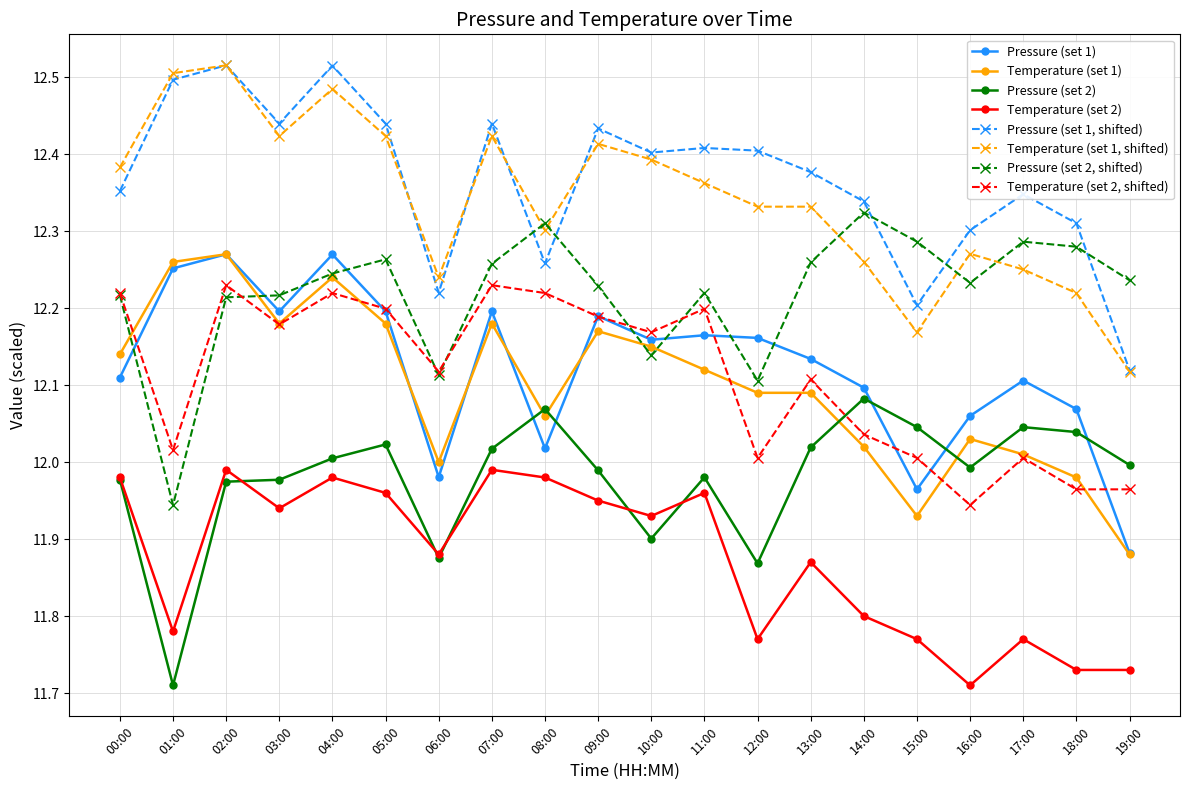

At 10:00, list the series in order from smallest to largest.

Pressure (set 2), Temperature (set 2), Pressure (set 2, shifted), Temperature (set 1), Pressure (set 1), Temperature (set 2, shifted), Temperature (set 1, shifted), Pressure (set 1, shifted)